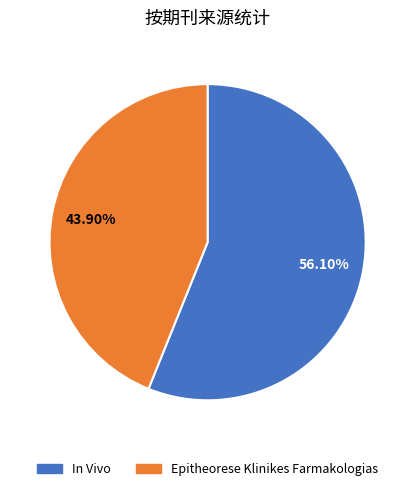

What is the majority slice?

In Vivo